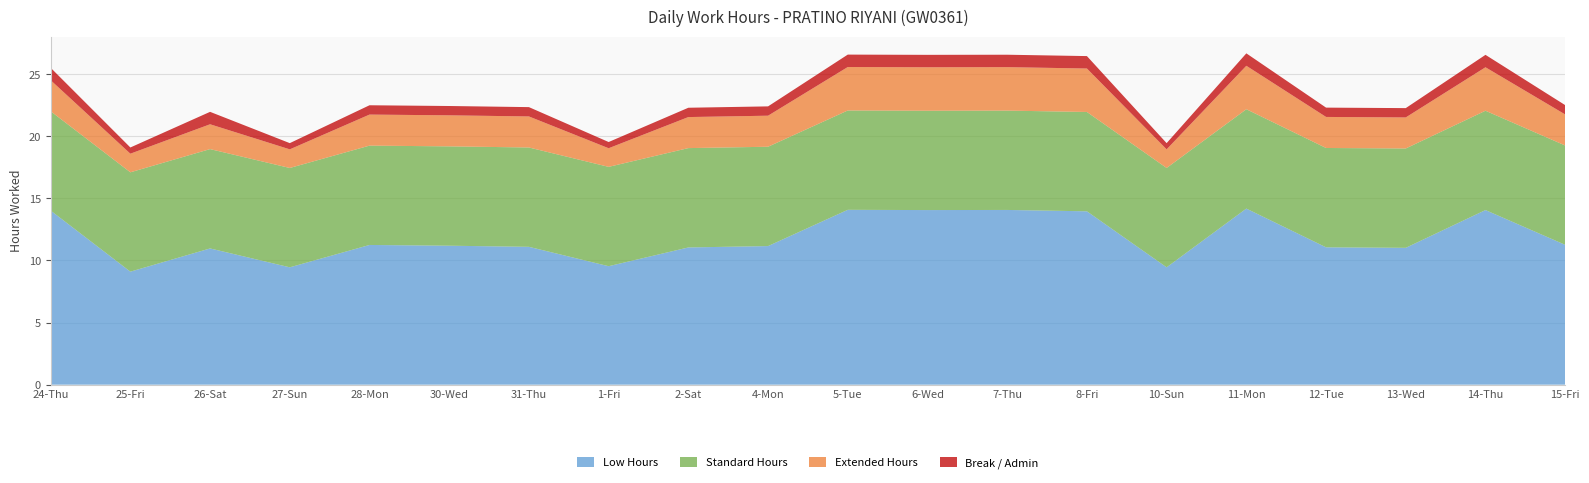

Reading left to right, transcribe all the data shown in this chart.

Low Hours: 14.0	9.1	11.0	9.4	11.2	11.2	11.1	9.5	11.1	11.2	14.1	14.1	14.1	14.0	9.4	14.2	11.1	11.0	14.1	11.3
Standard Hours: 8.0	8.0	8.0	8.0	8.0	8.0	8.0	8.0	8.0	8.0	8.0	8.0	8.0	8.0	8.0	8.0	8.0	8.0	8.0	8.0
Extended Hours: 2.5	1.5	2.0	1.5	2.5	2.5	2.5	1.5	2.5	2.5	3.5	3.5	3.5	3.5	1.5	3.5	2.5	2.5	3.5	2.5
Break / Admin: 1.0	0.5	1.0	0.5	0.8	0.8	0.8	0.5	0.8	0.8	1.0	1.0	1.0	1.0	0.5	1.0	0.8	0.8	1.0	0.8